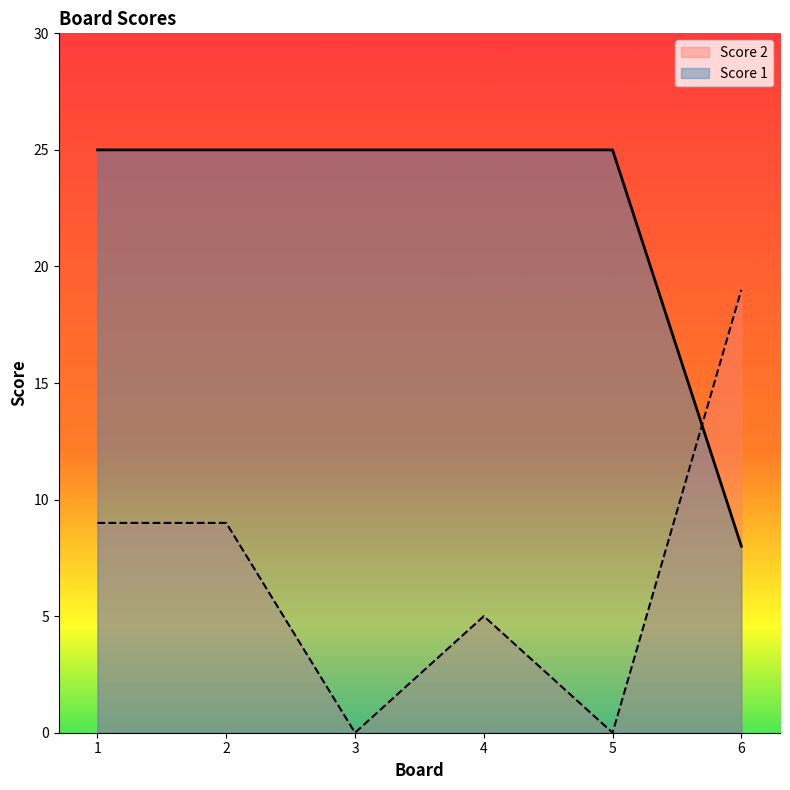

What is the value of the Score 2 point at the 6th from the left?

19